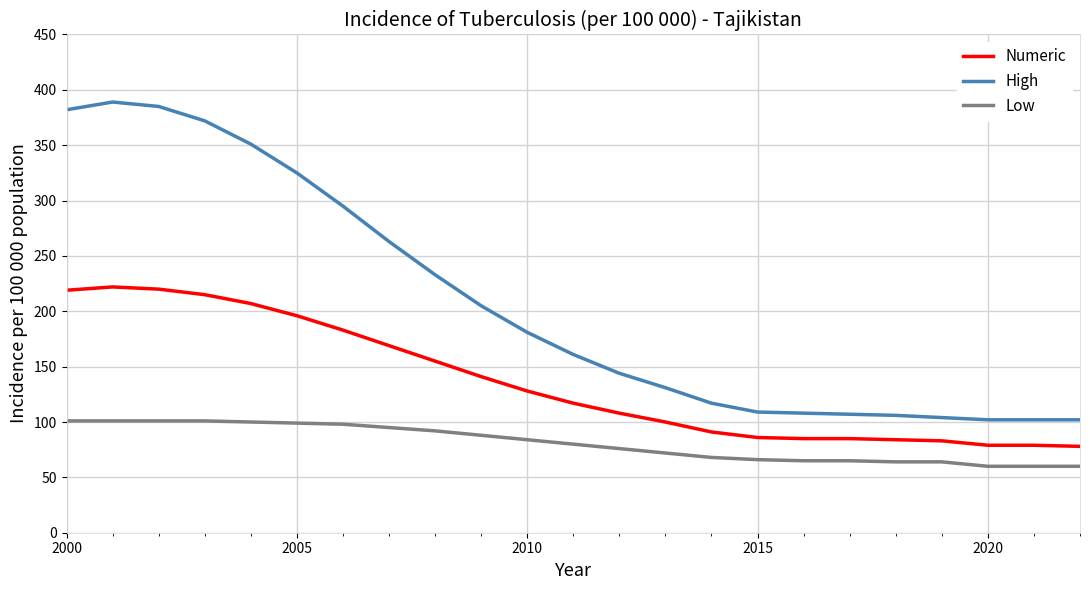

What is the lowest value of the Numeric series?

78